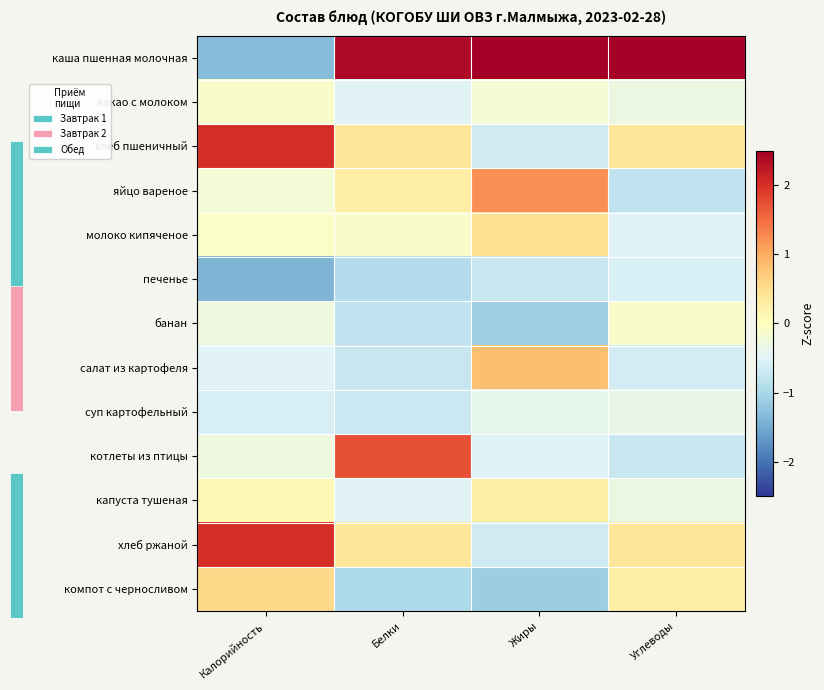

Which has a higher value, Углеводы or Белки?

Углеводы